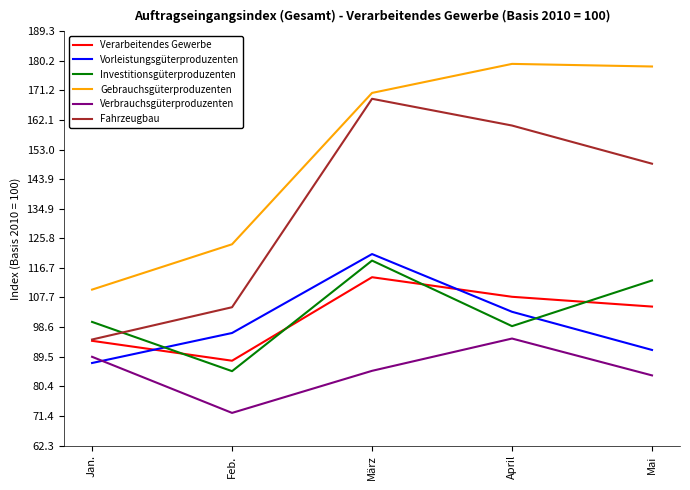

What position from the left is Jan.?

1